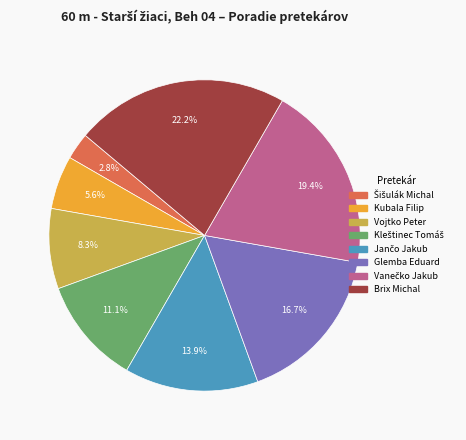

Is there any slice that represents more than half of the pie?

No